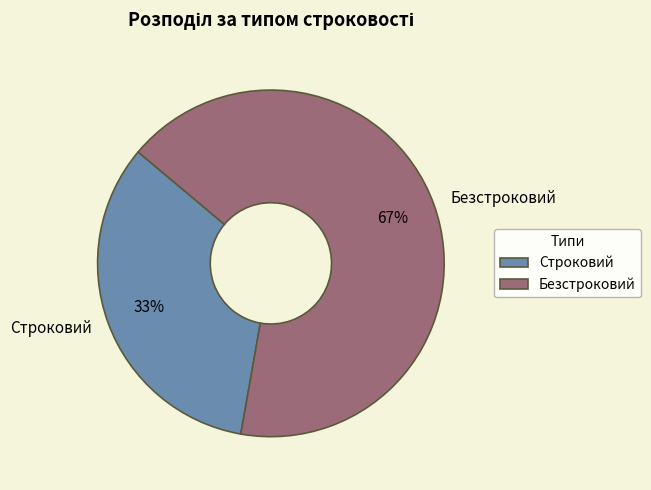

Which slice represents more than half of the pie?

Безстроковий